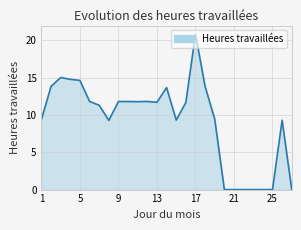

True or false: the data has more than 0 interior local peaks.

True